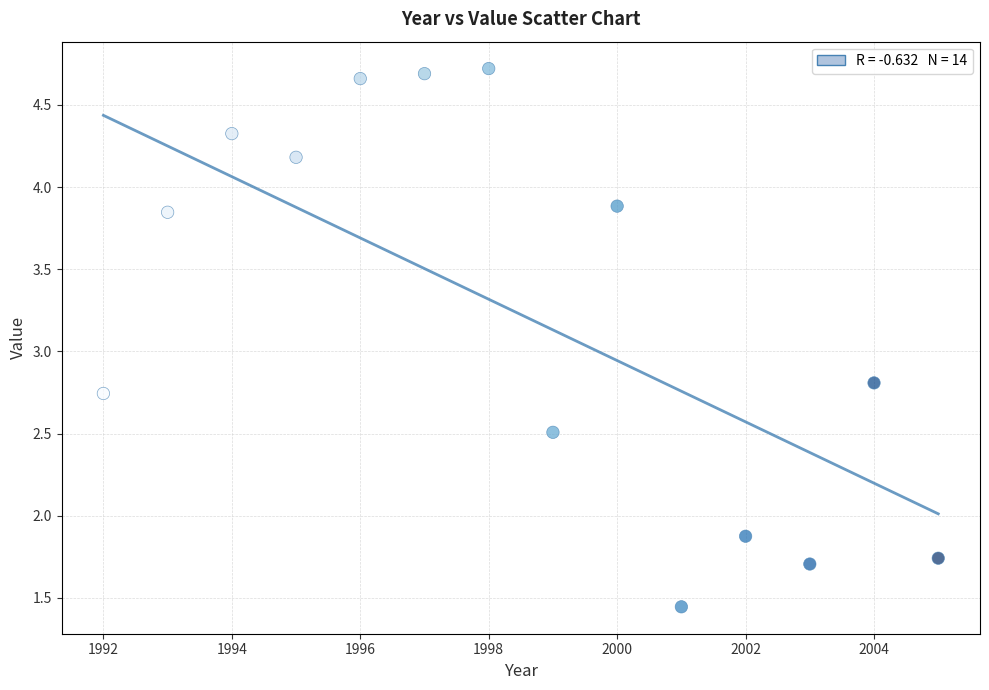

What Y value in the scatter plot is closest to 3?

2.8